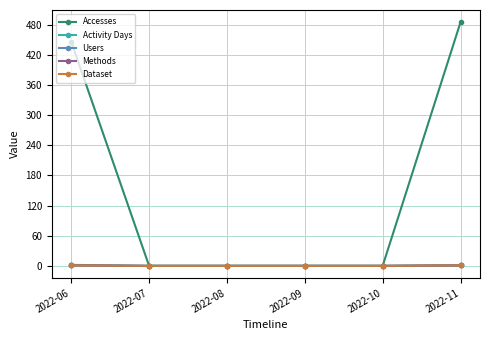

How many lines are shown in the chart?

5